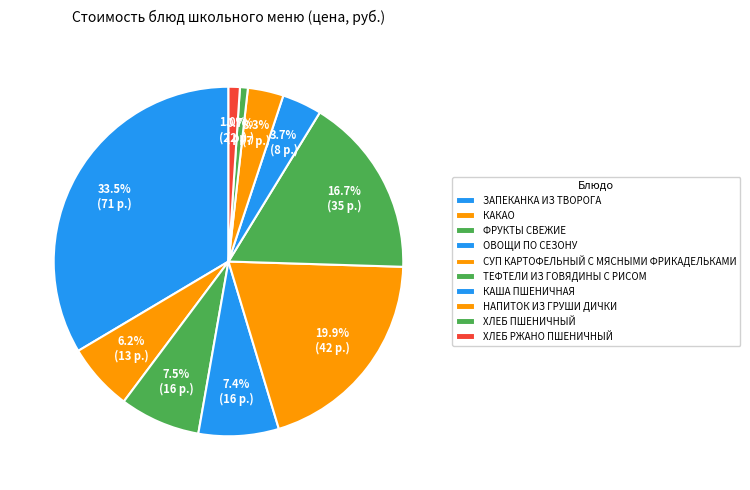

How many slices are in this pie chart?

10